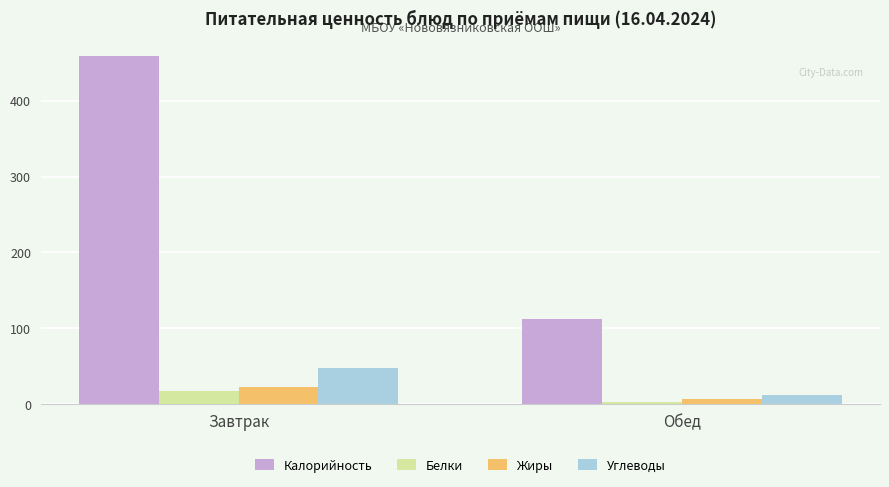

What is the approximate value of Жиры at Обед?

6.4